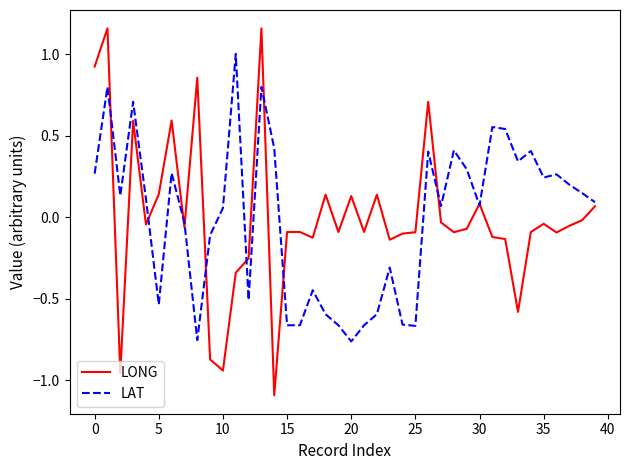

How many negative values does the LAT series have?

16